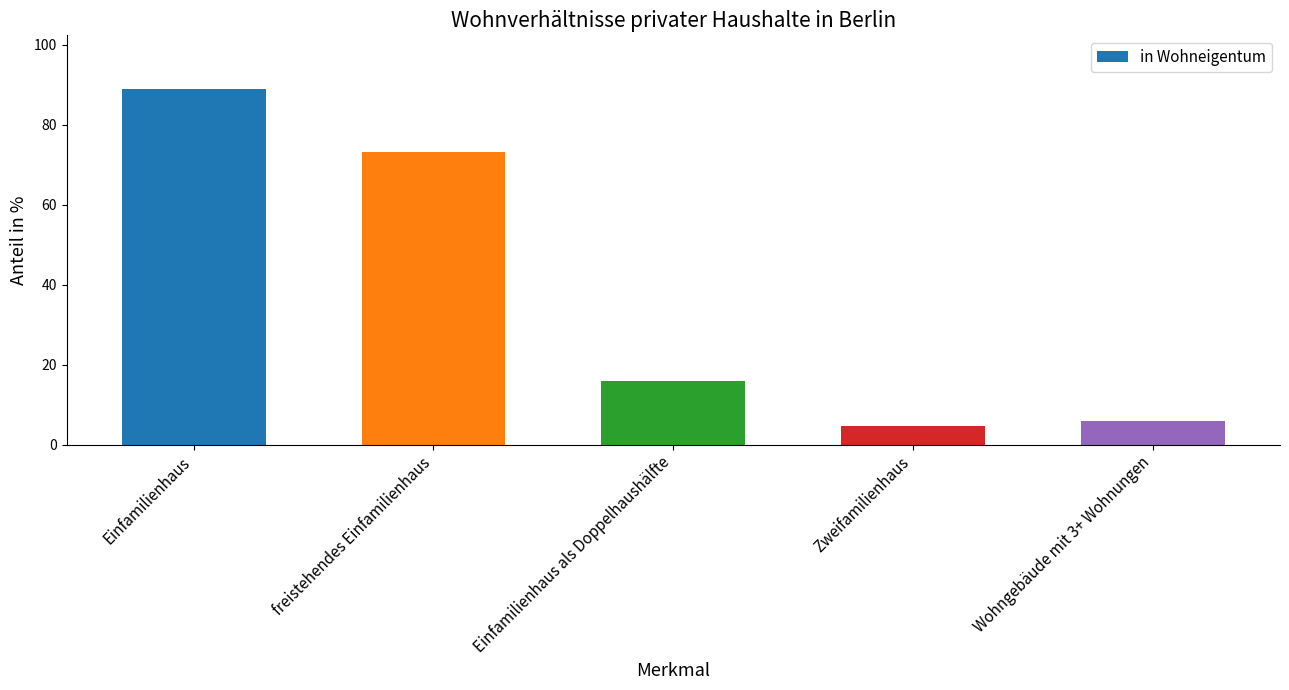

How many categories are shown in the chart?

5